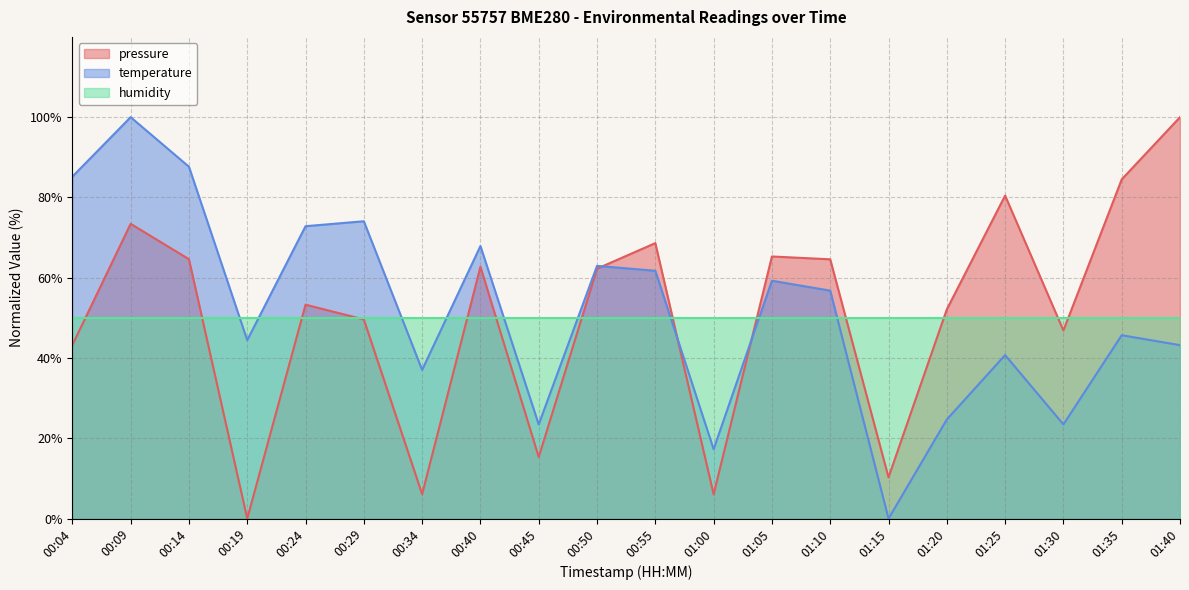

What is the difference between the highest and lowest values at 01:10?

14.6